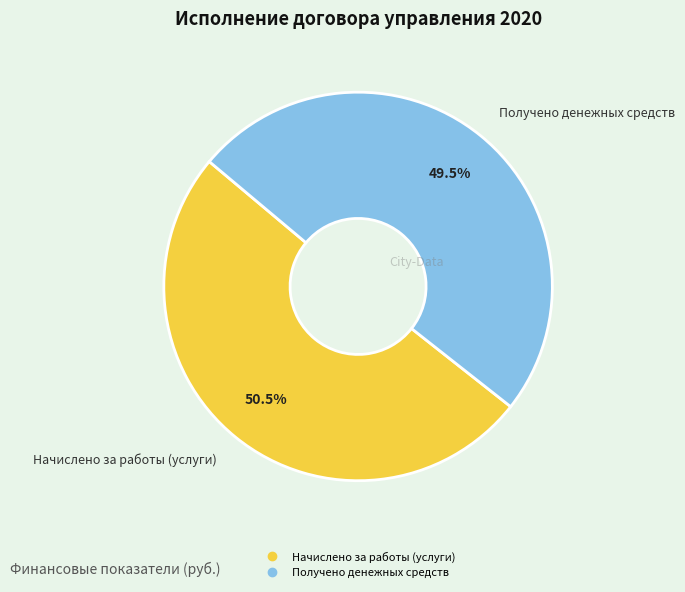

What is the total percentage of Начислено за работы (услуги) and Получено денежных средств?

100.0%